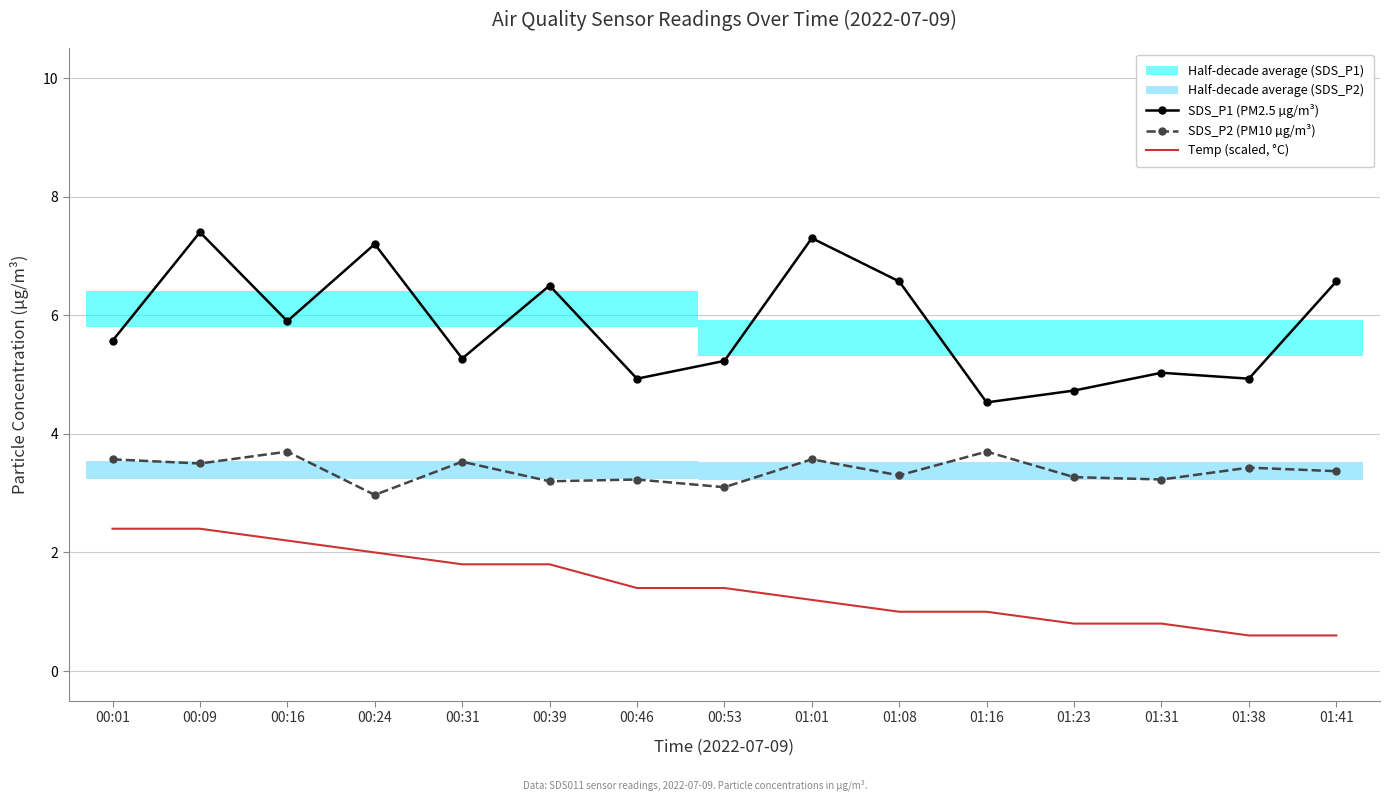

What is the total value across all series at 00:01?

11.5